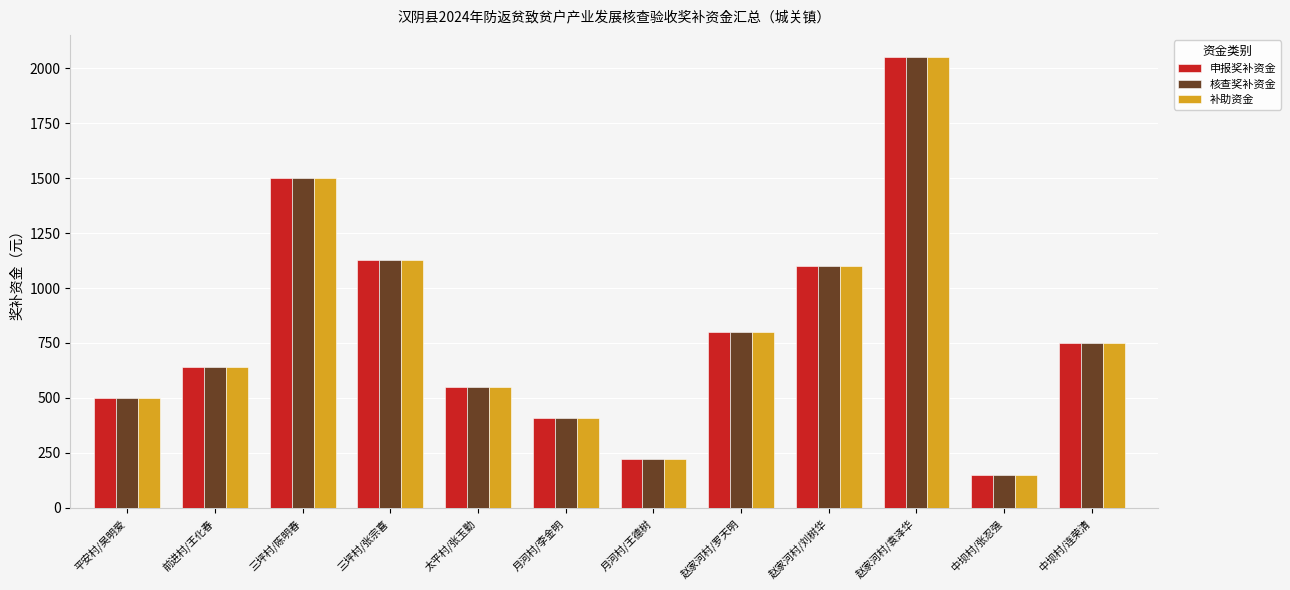

What position from the left is 前进村/王化春?

2